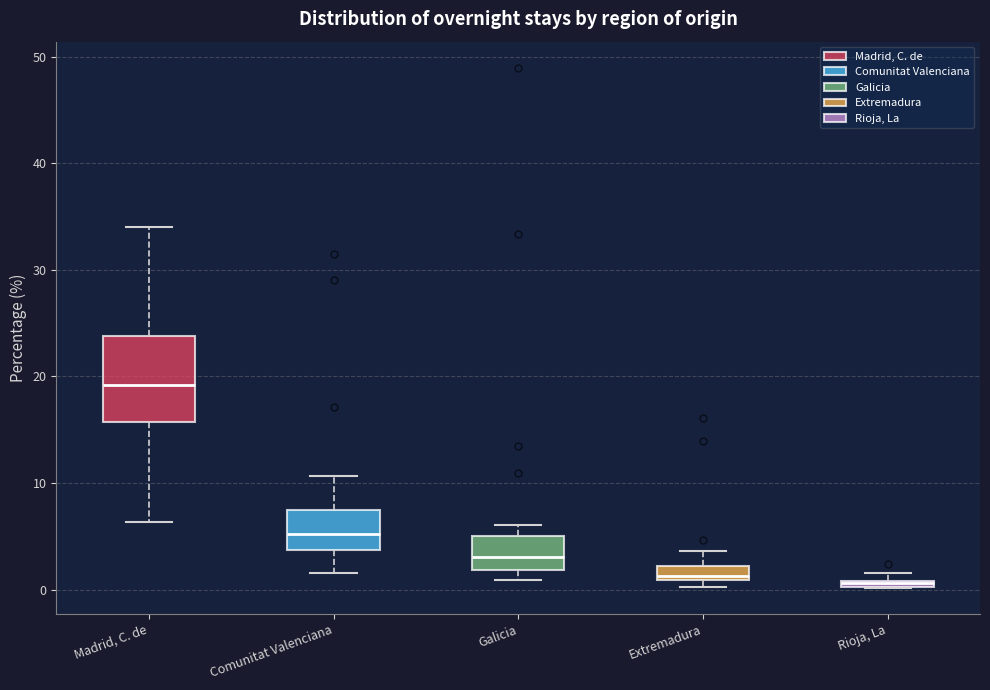

Where is the upper edge of the box for Rioja, La on the y-axis? The values are not printed on the chart, so give them approximately, as read against the axis.

1